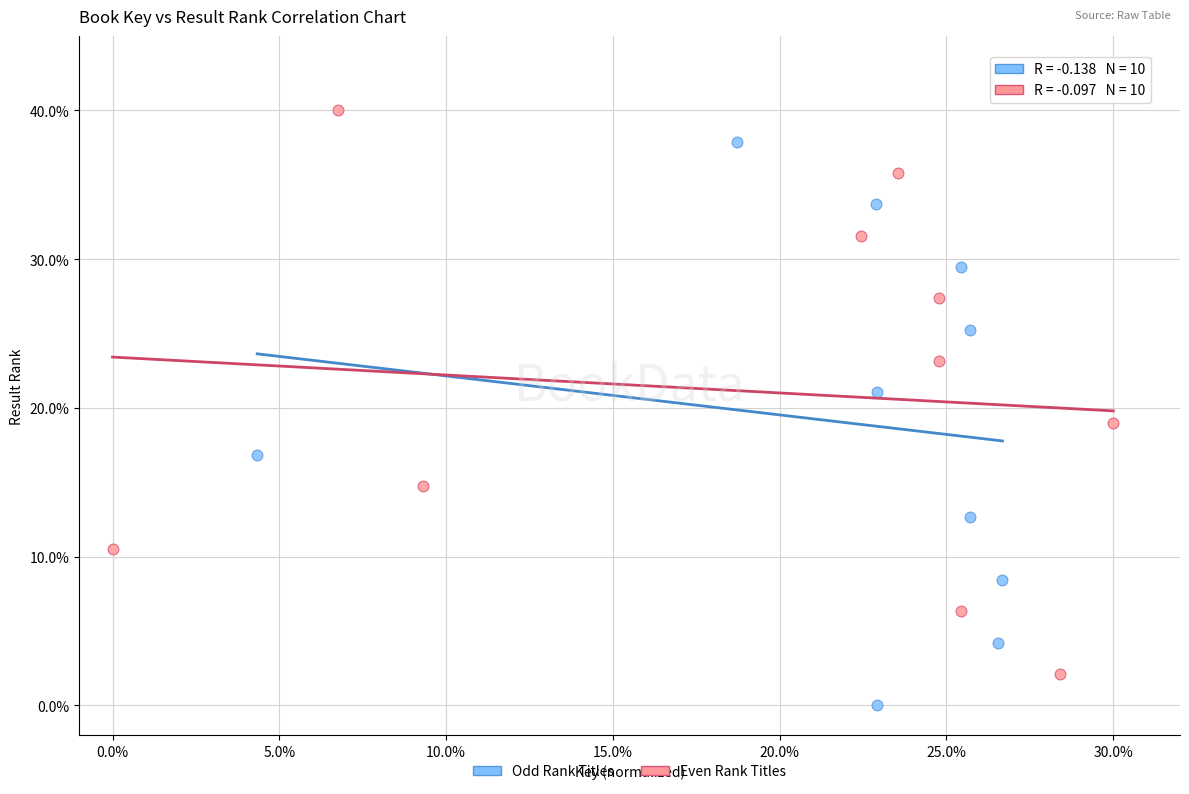

Which series reaches the minimum Y coordinate?

Odd Rank Titles